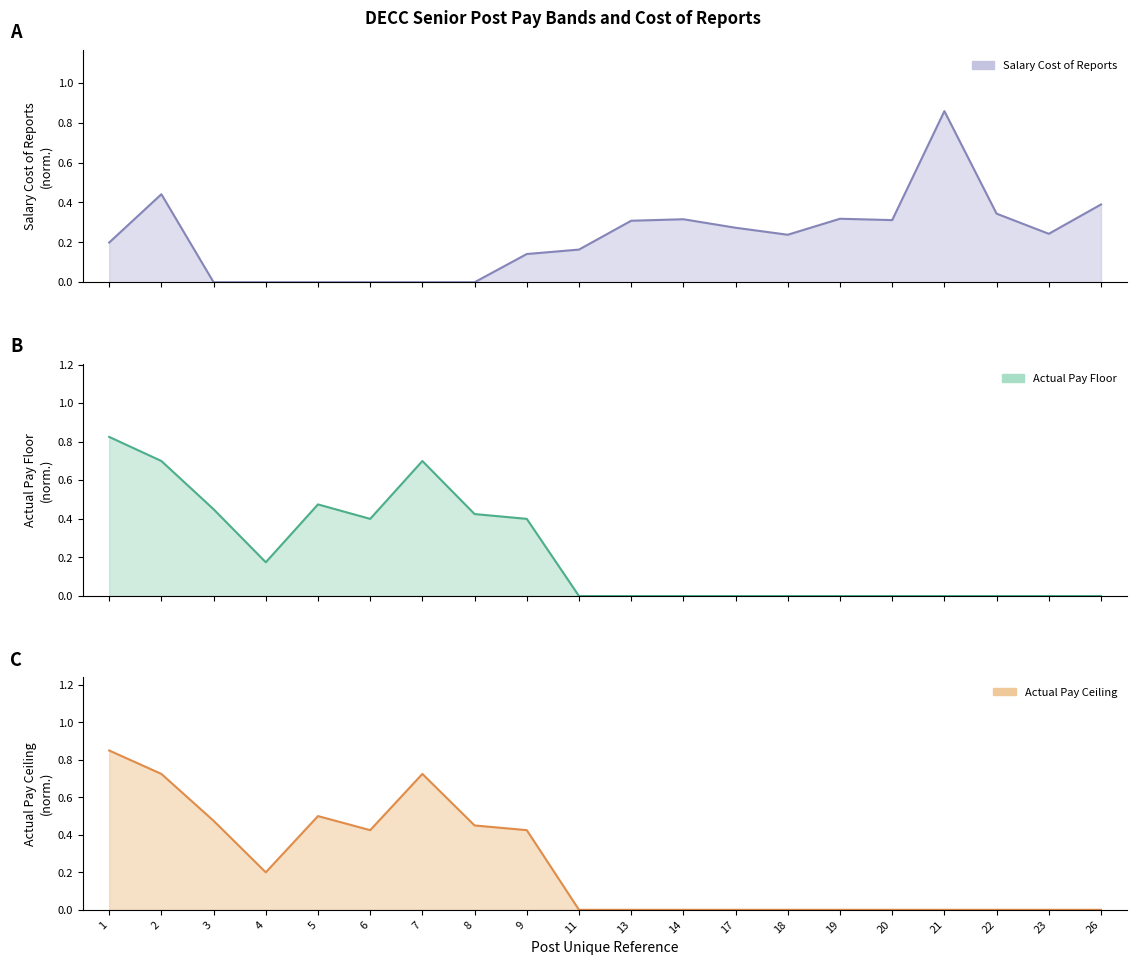

At which category does Actual Pay Ceiling reach its first local valley?

4